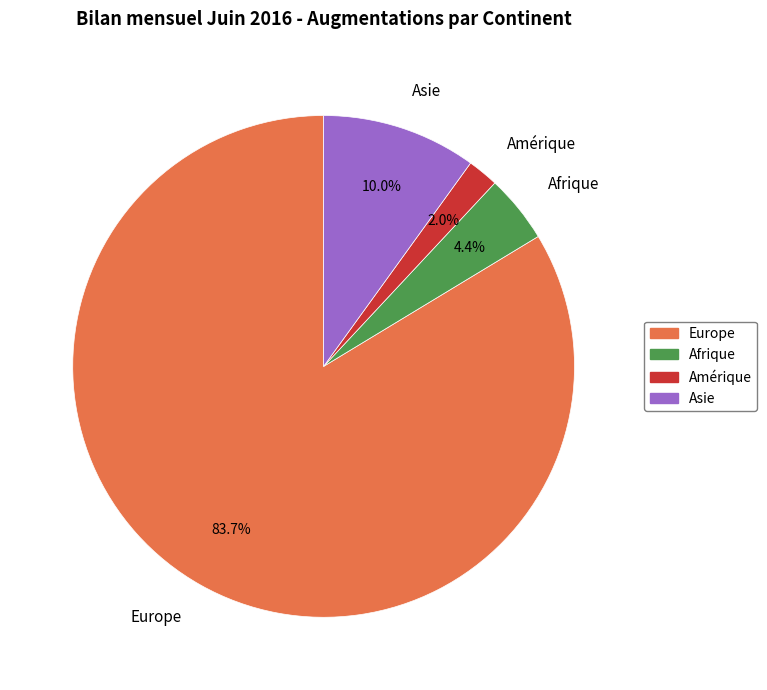

To the nearest percent, what percentage of the pie is Amérique?

2%